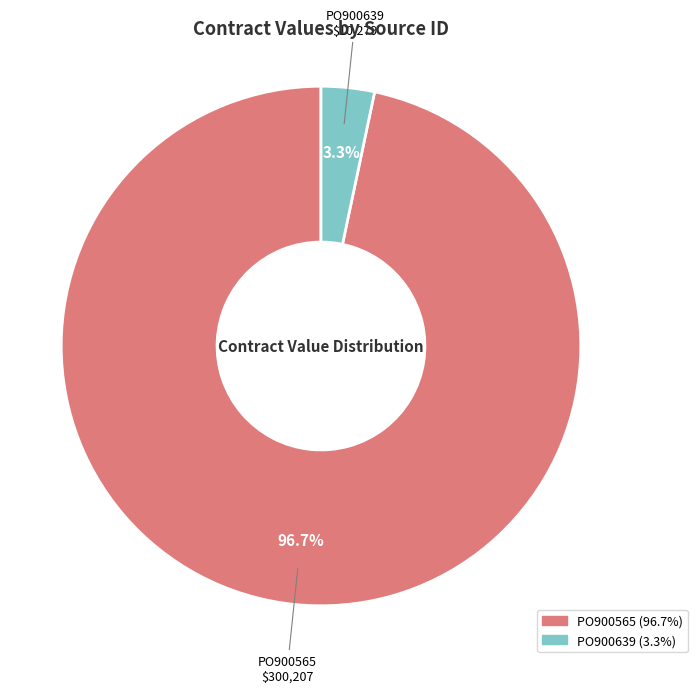

Does PO900639 account for over 50% of the chart?

No